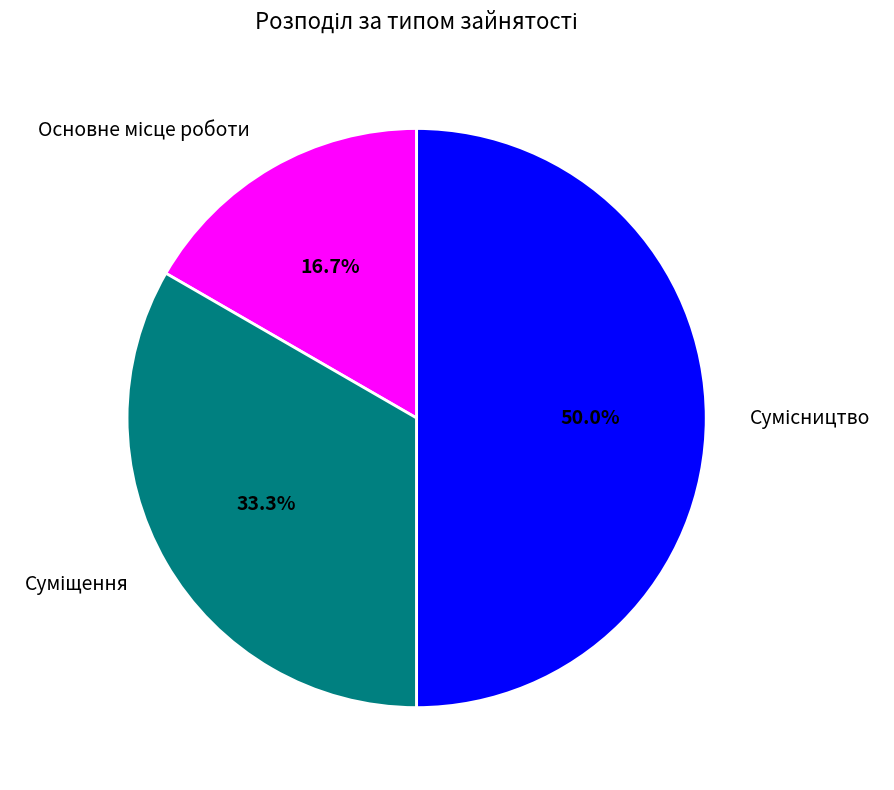

Rank the categories by value from lowest to highest.

Основне місце роботи, Суміщення, Сумісництво